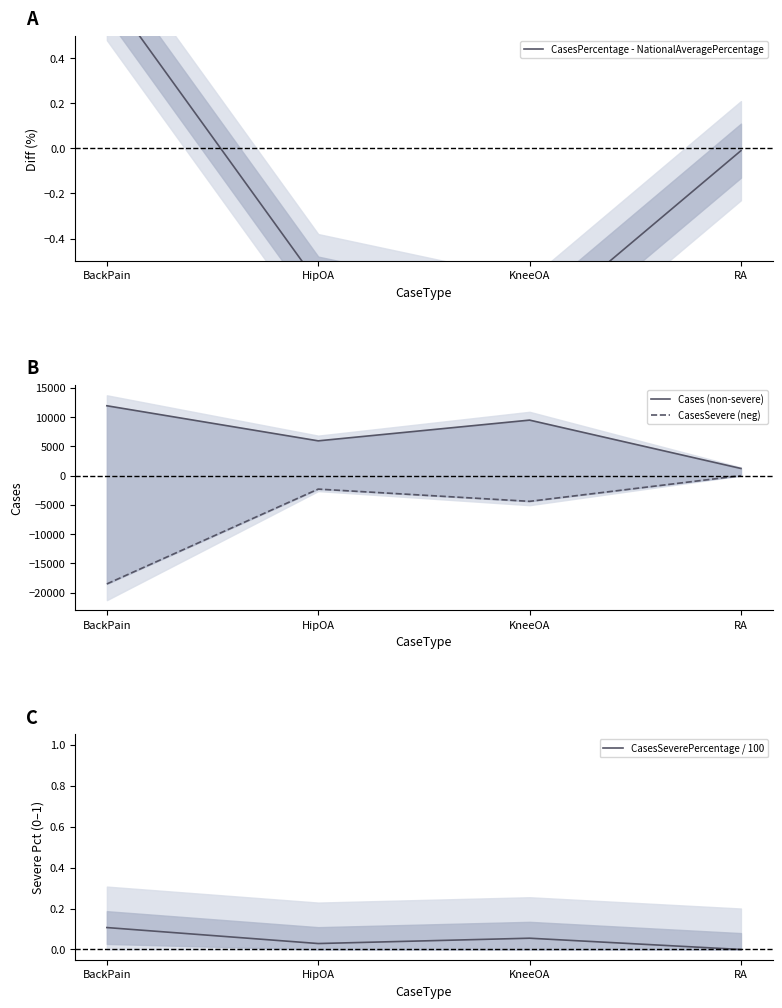

True or false: CasesSeverePercentage / 100 and Cases (non-severe) cross at least once.

False